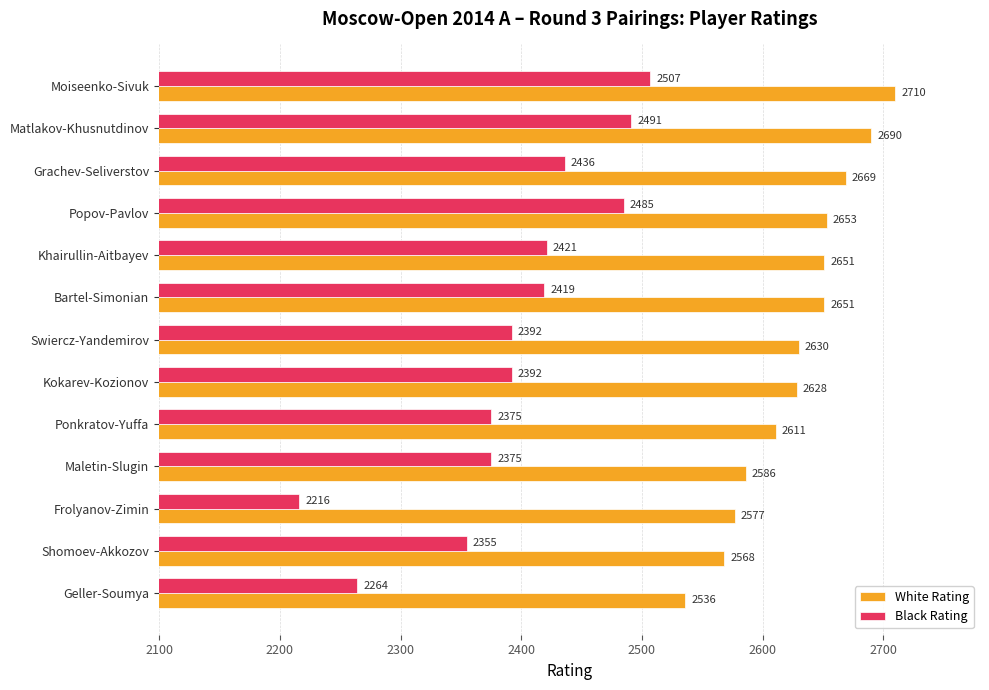

Where is White Rating nearest to the value 2623?

Kokarev-Kozionov